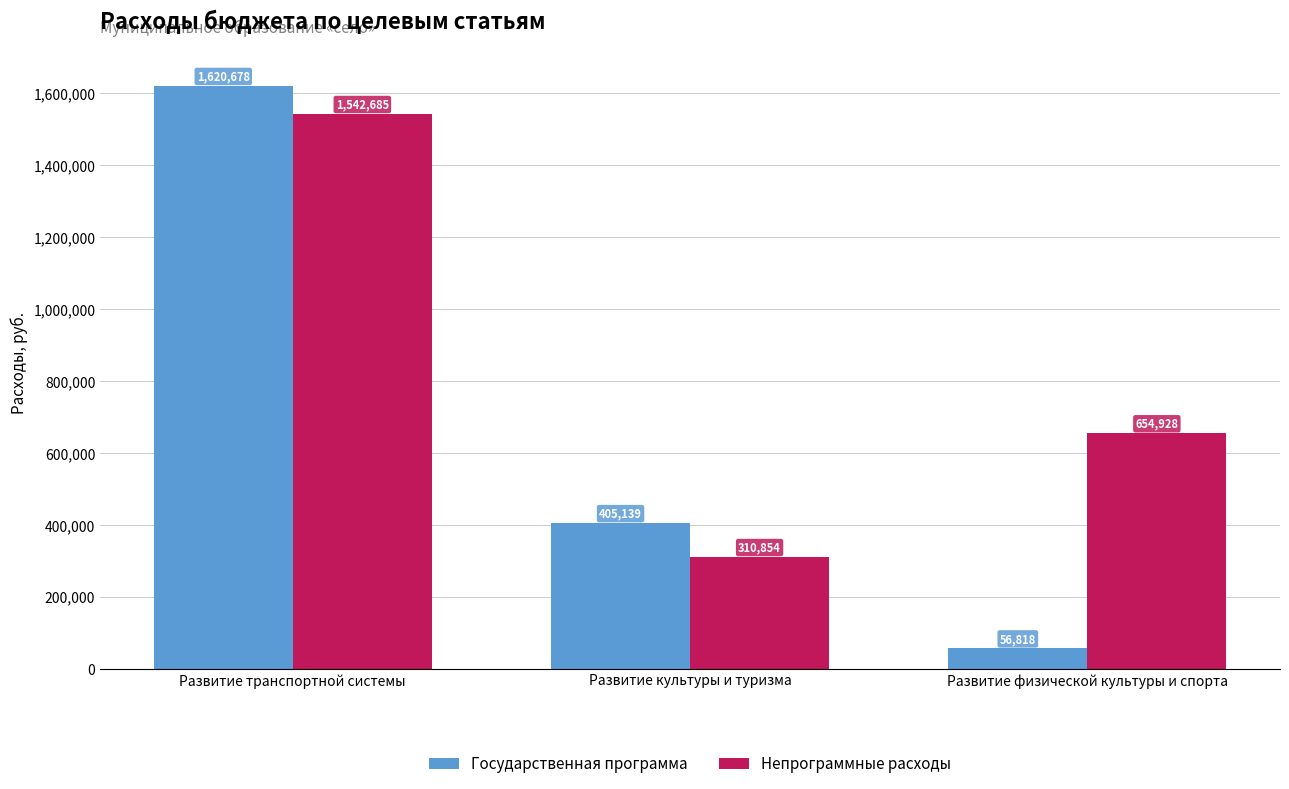

Between Развитие транспортной системы and Развитие физической культуры и спорта, which series saw the biggest shift?

Государственная программа